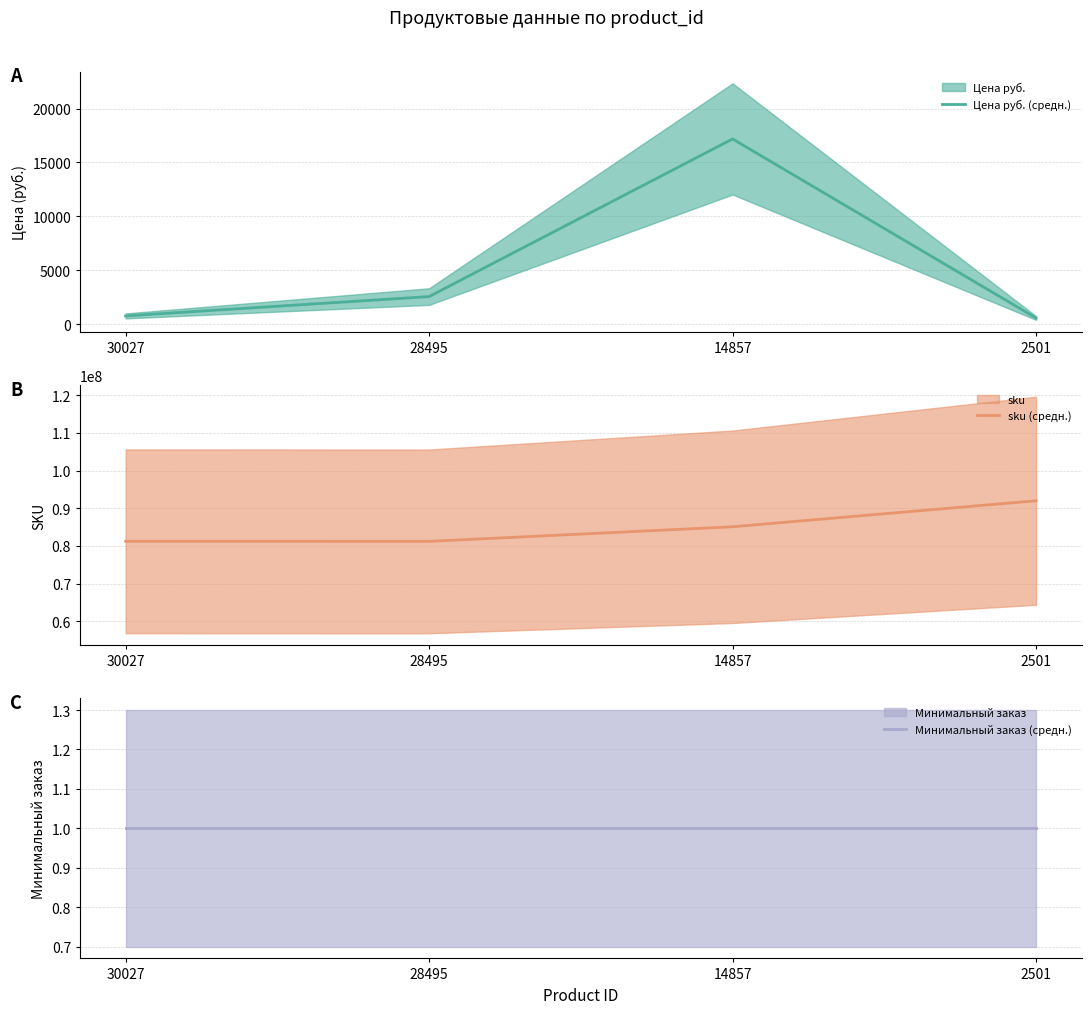

Which series has the largest range (max minus min)?

sku (средн.)